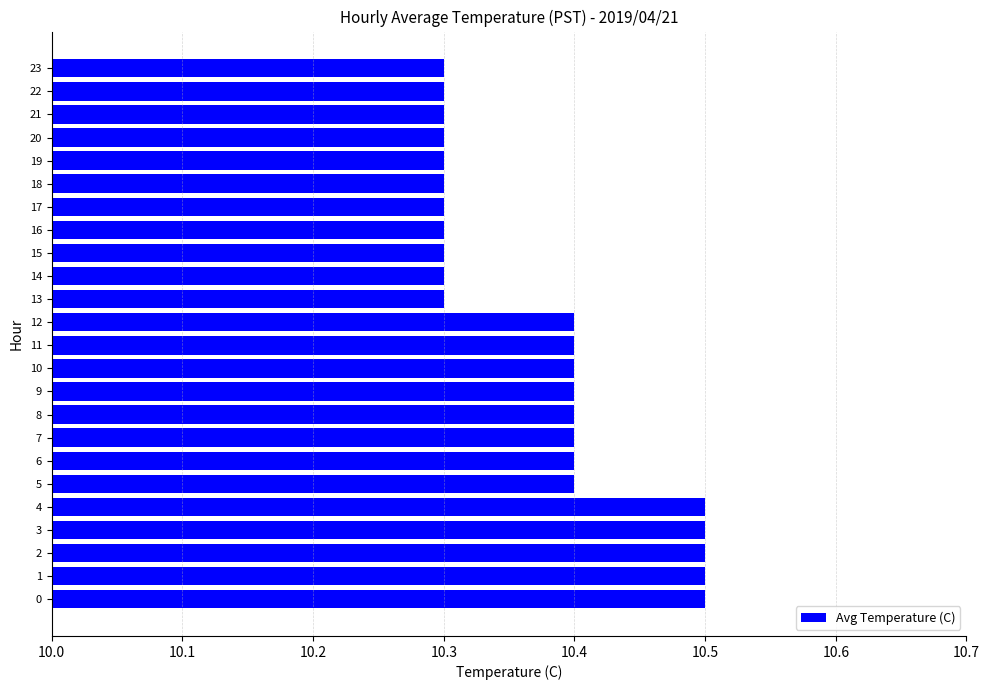

What is the difference between the second highest and second lowest values?

0.2